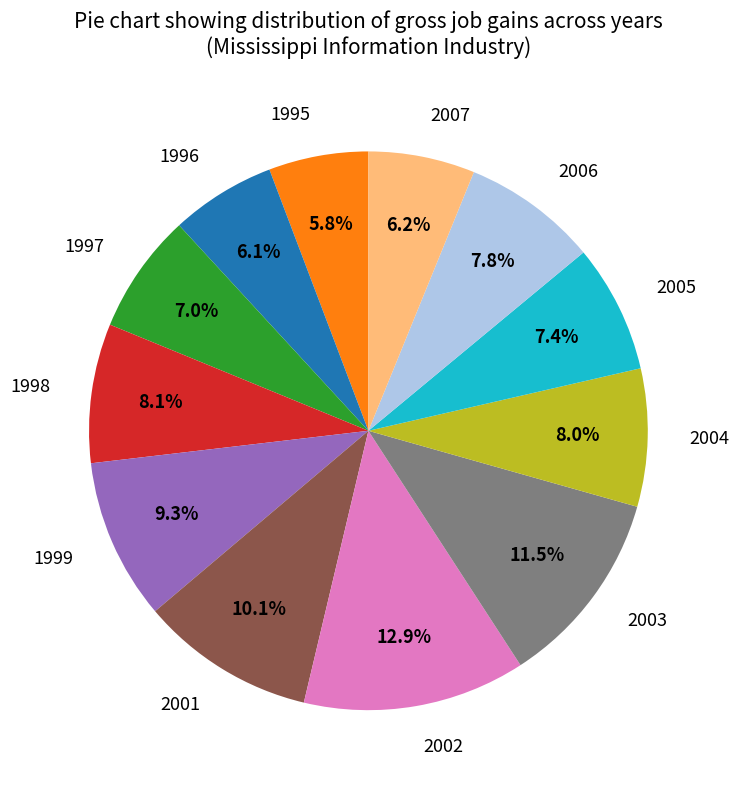

Is the sum of 1999 and 2005 greater than half?

No